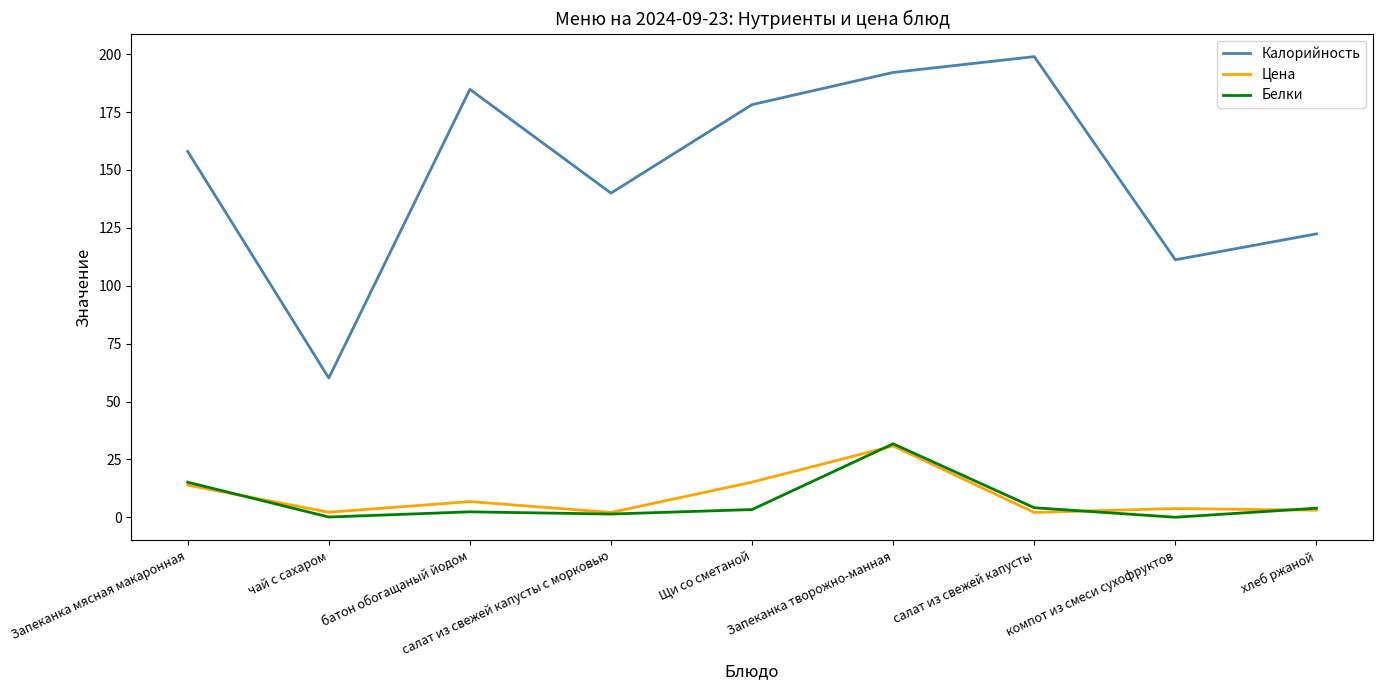

How many series are shown in this chart?

3